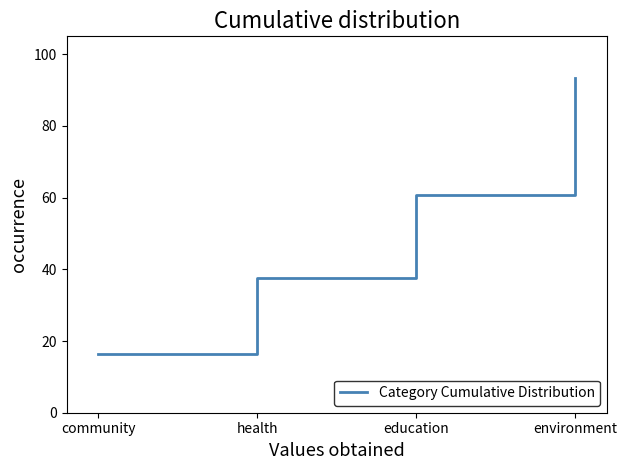

At which label is the value closest to 54?

education